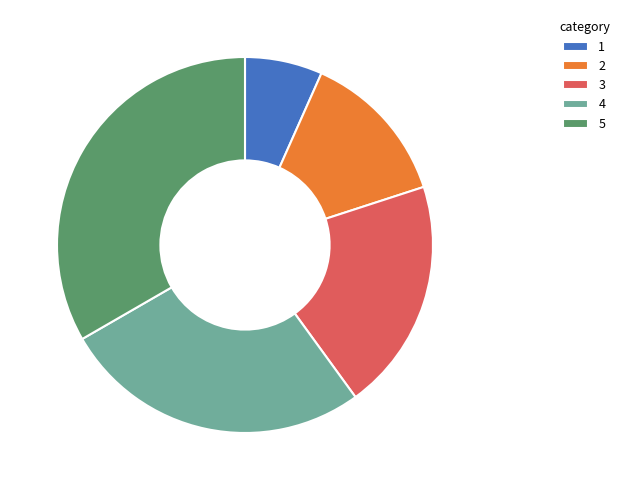

Does any single category account for the majority?

No